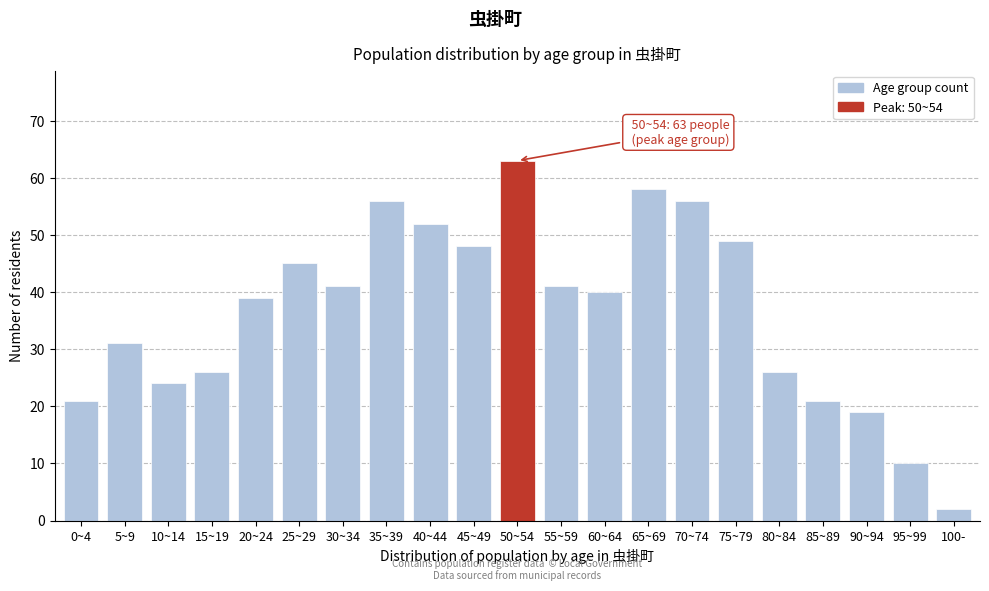

Reading left to right, list all the values displayed in this chart.

21	31	24	26	39	45	41	56	52	48	63	41	40	58	56	49	26	21	19	10	2